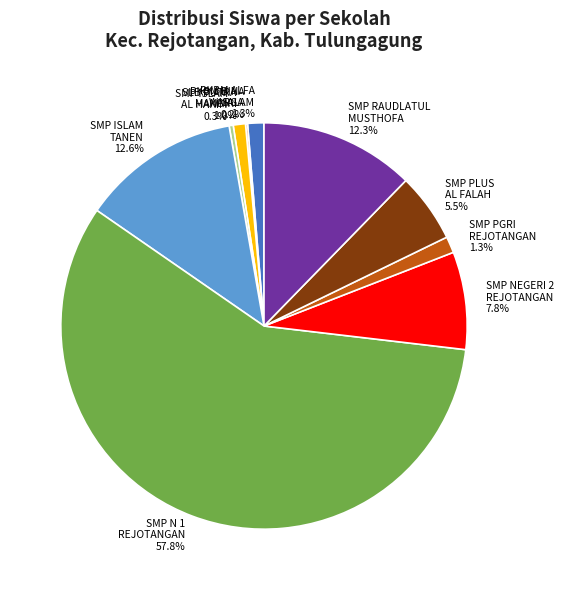

Is there a majority slice in this chart?

Yes